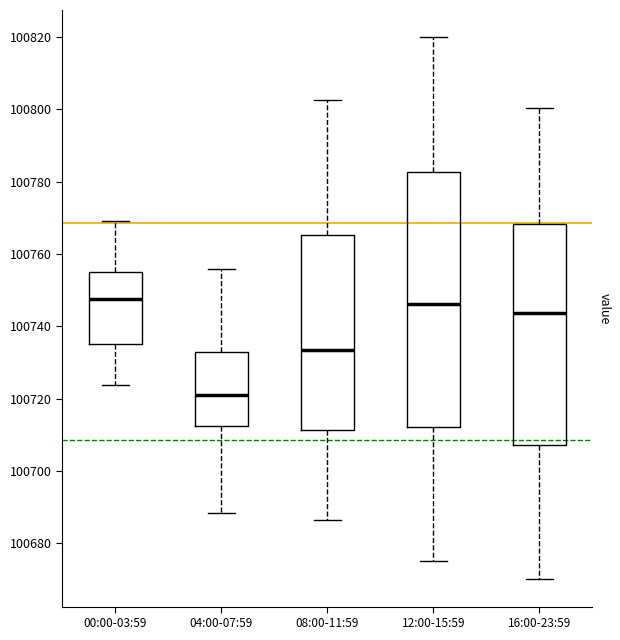

Reading left to right, read every box against the y-axis: the position of its median line, the range the box covers, and the ends of its whiskers. The values are not printed on the chart, so give them approximately, as read against the axis.

00:00-03:59: median 100748, box 100736 to 100756, whiskers 100724 to 100770
04:00-07:59: median 100722, box 100712 to 100732, whiskers 100688 to 100756
08:00-11:59: median 100734, box 100712 to 100766, whiskers 100686 to 100802
12:00-15:59: median 100746, box 100712 to 100782, whiskers 100676 to 100820
16:00-23:59: median 100744, box 100708 to 100768, whiskers 100670 to 100800